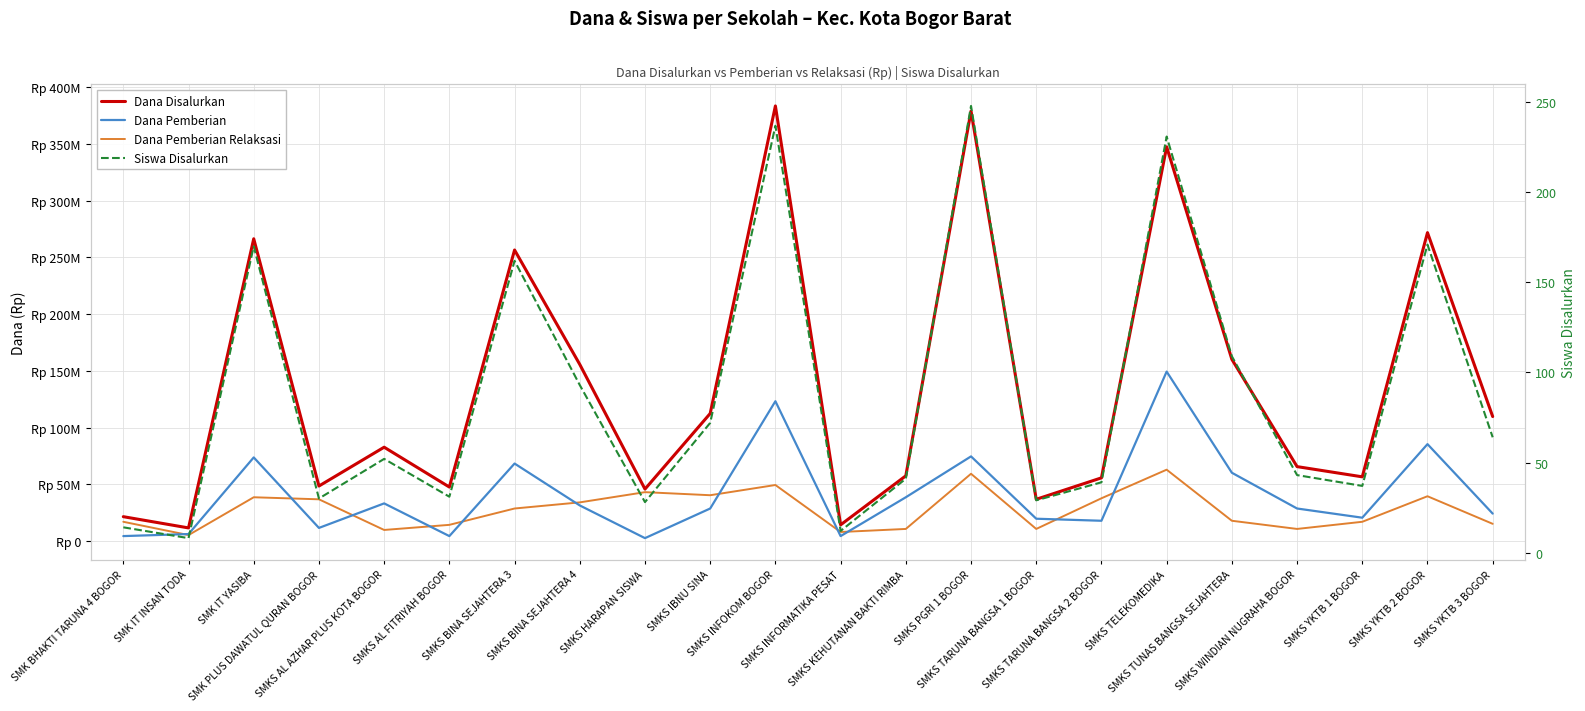

What is the label of the 21st point from the left?

SMKS YKTB 2 BOGOR